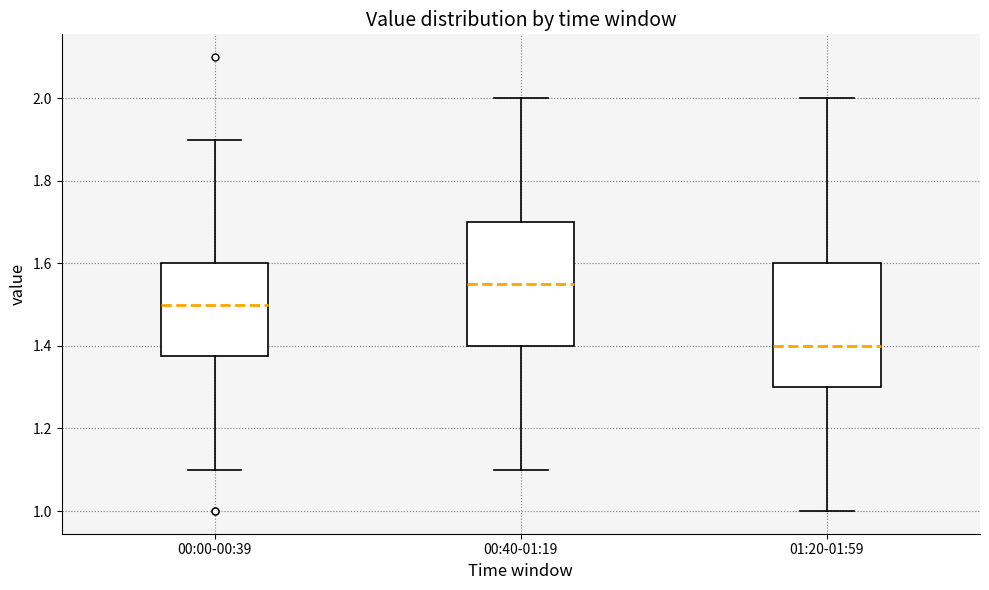

Reading left to right, read every box against the y-axis: the position of its median line, the range the box covers, and the ends of its whiskers. The values are not printed on the chart, so give them approximately, as read against the axis.

00:00-00:39: median 1.50, box 1.38 to 1.60, whiskers 1.10 to 1.90
00:40-01:19: median 1.56, box 1.40 to 1.70, whiskers 1.10 to 2.00
01:20-01:59: median 1.40, box 1.30 to 1.60, whiskers 1.00 to 2.00